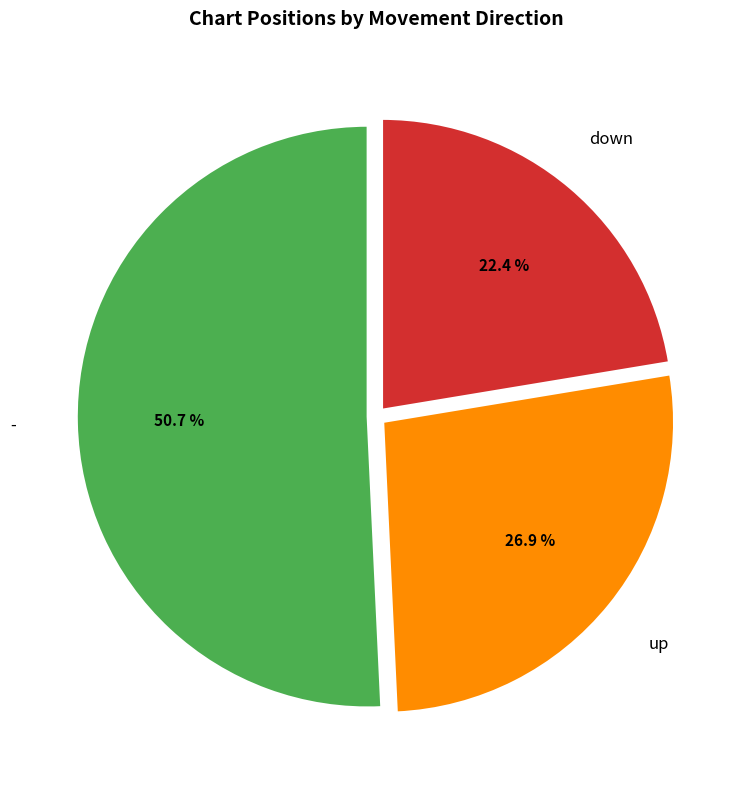

How many segments does this pie chart have?

3